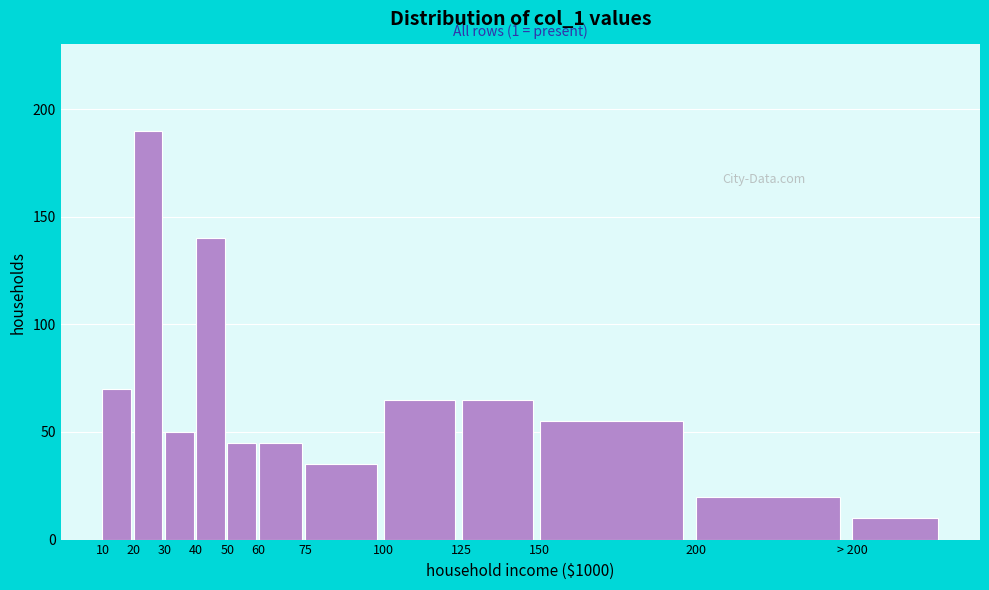

Reading left to right, what are all the values shown in this chart?

10=70	20=190	30=50	40=140	50=45	60=45	75=35	100=65	125=65	150=55	200=20	> 200=10